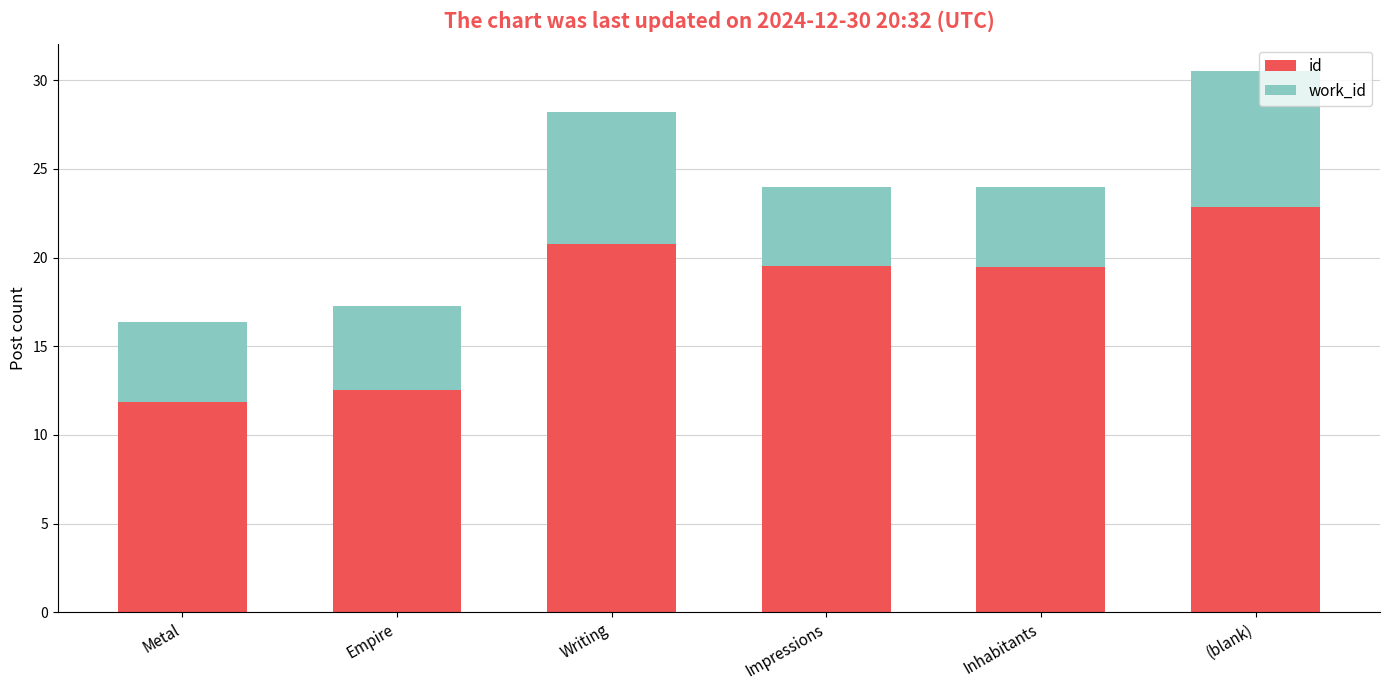

Does the chart contain stacked bars?

Yes